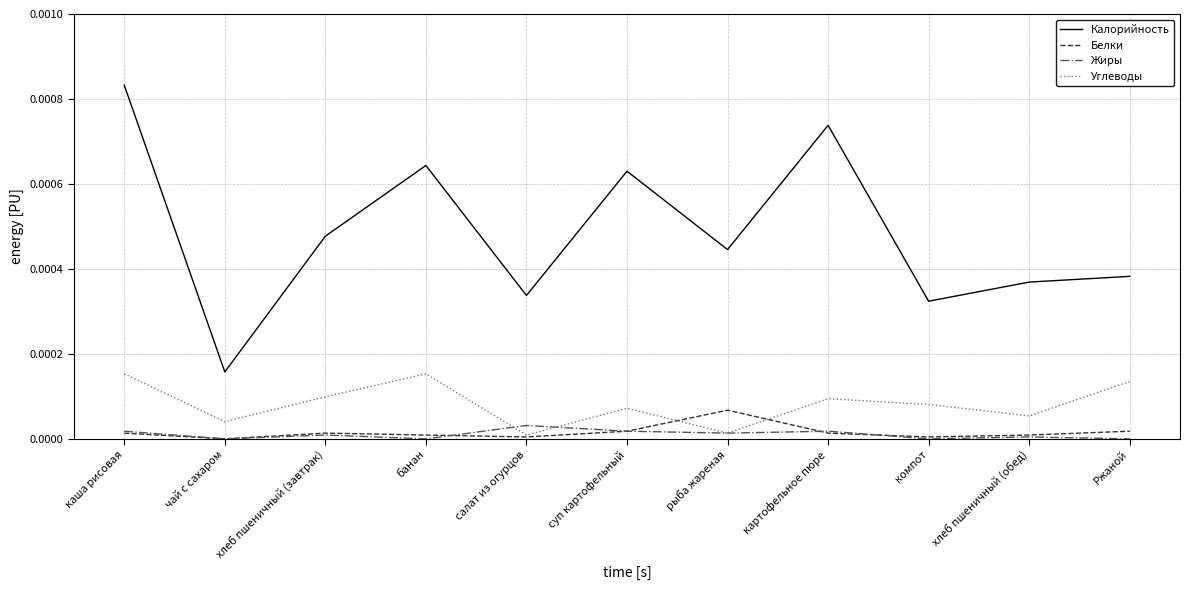

Does the chart have visible grid lines?

Yes